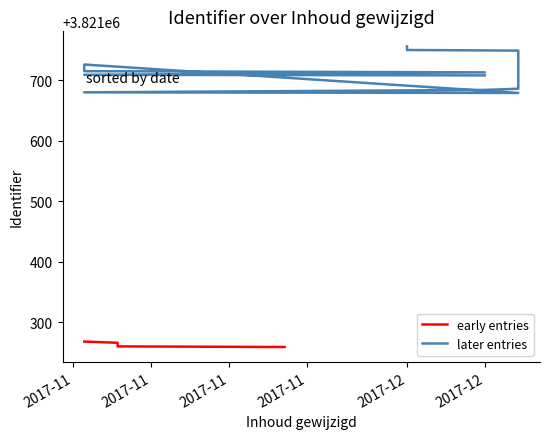

The chart shows a value of 6149822 at 2017-11-20. True or false?

False